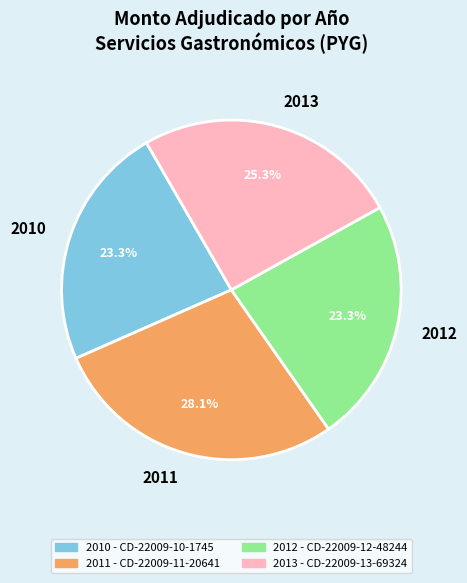

What percentage is NOT represented by 2013?

74.7%